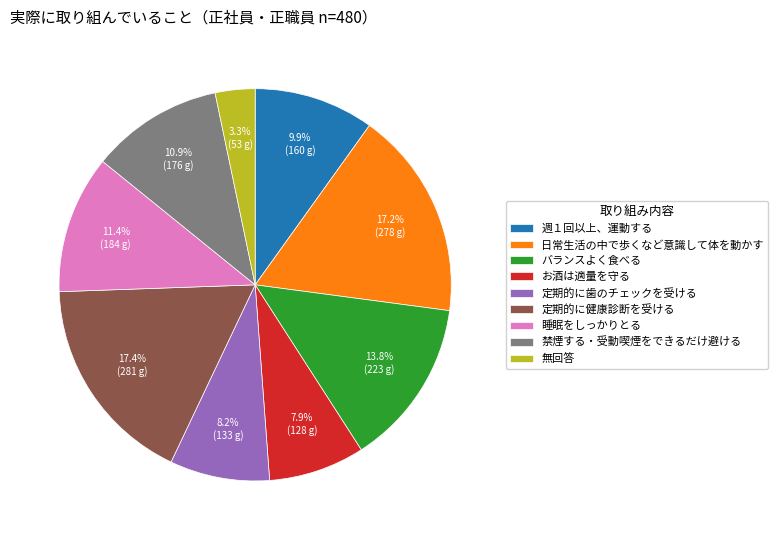

Do 禁煙する・受動喫煙をできるだけ避ける and 日常生活の中で歩くなど意識して体を動かす together represent more than half of the pie?

No